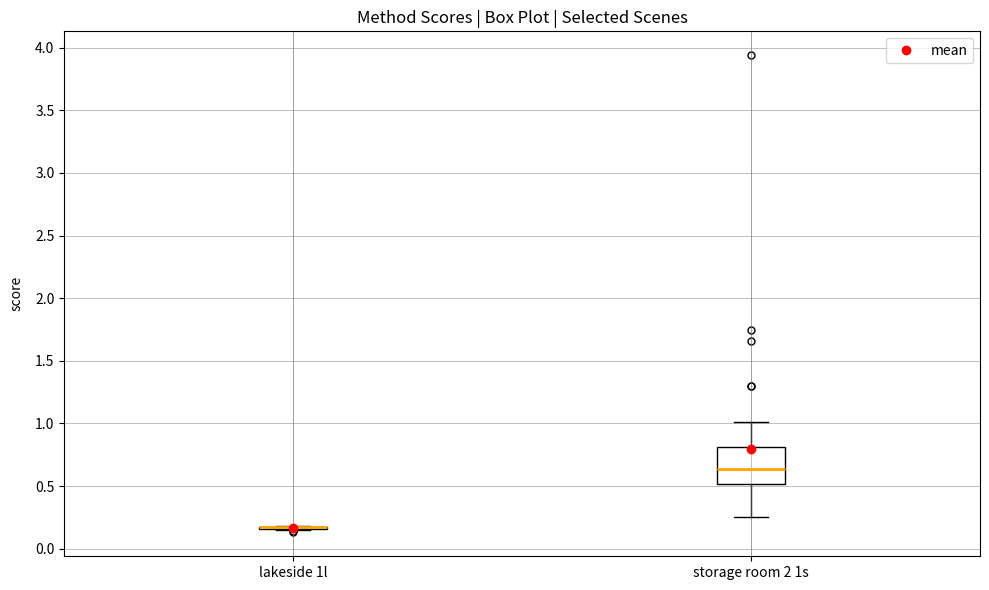

Comparing the boxes themselves (not the whiskers), which one is the tallest?

storage room 2 1s